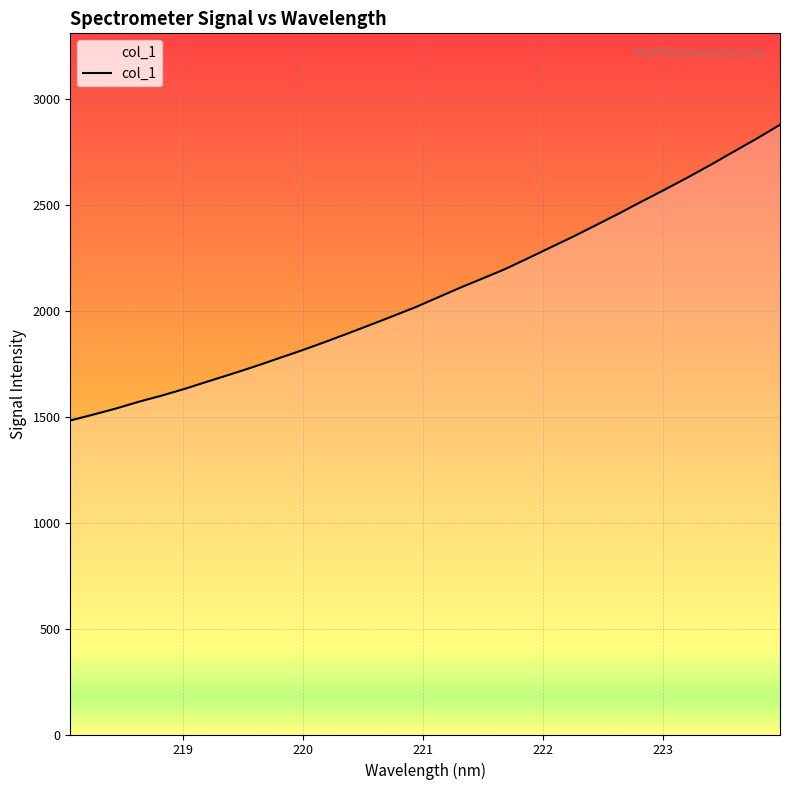

What is the change in value from 219.2067 to 223.5987?

+1086.7